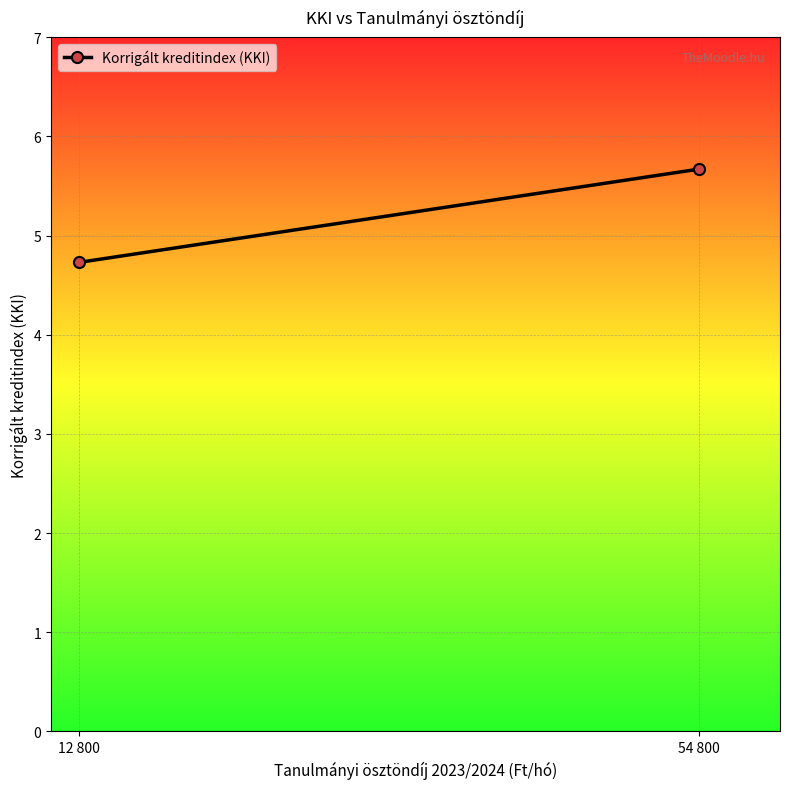

What is the difference between the maximum and minimum values?

0.9